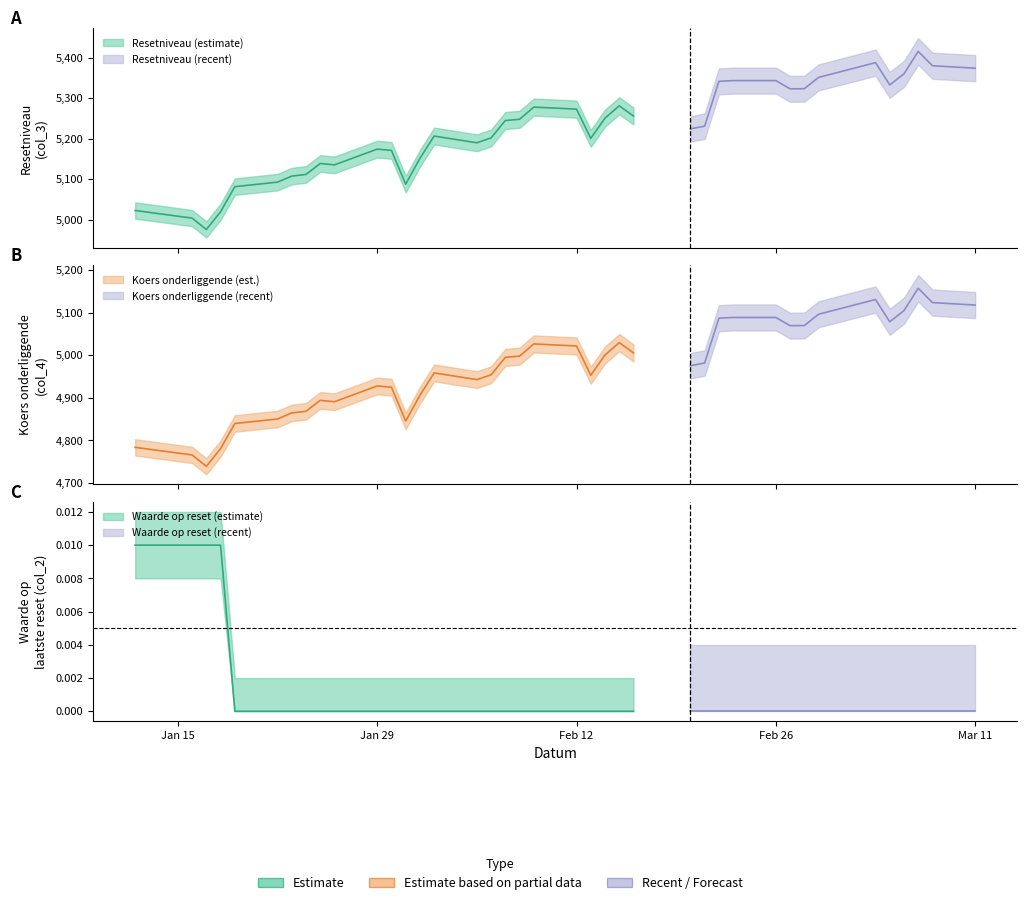

What is the total value across all series at 17?

10154.0